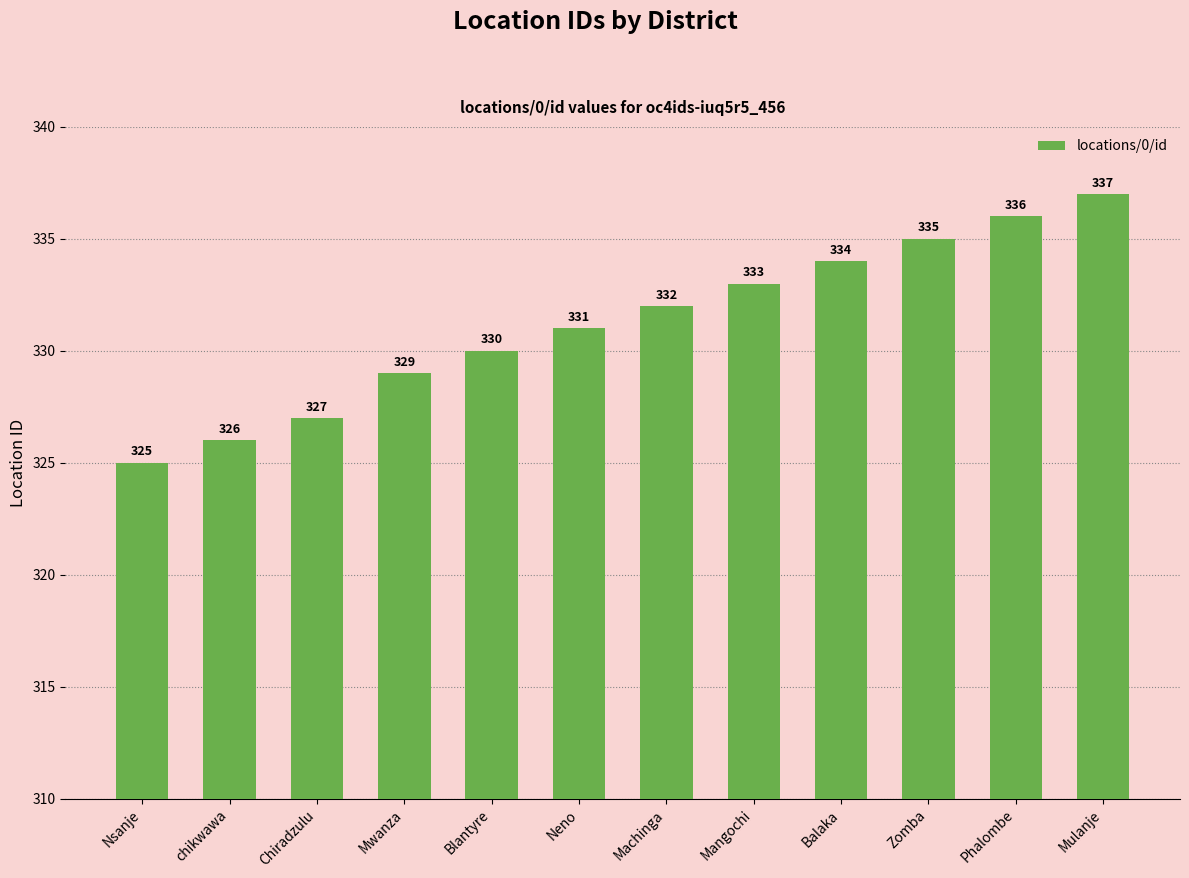

What is the greatest value displayed?

337